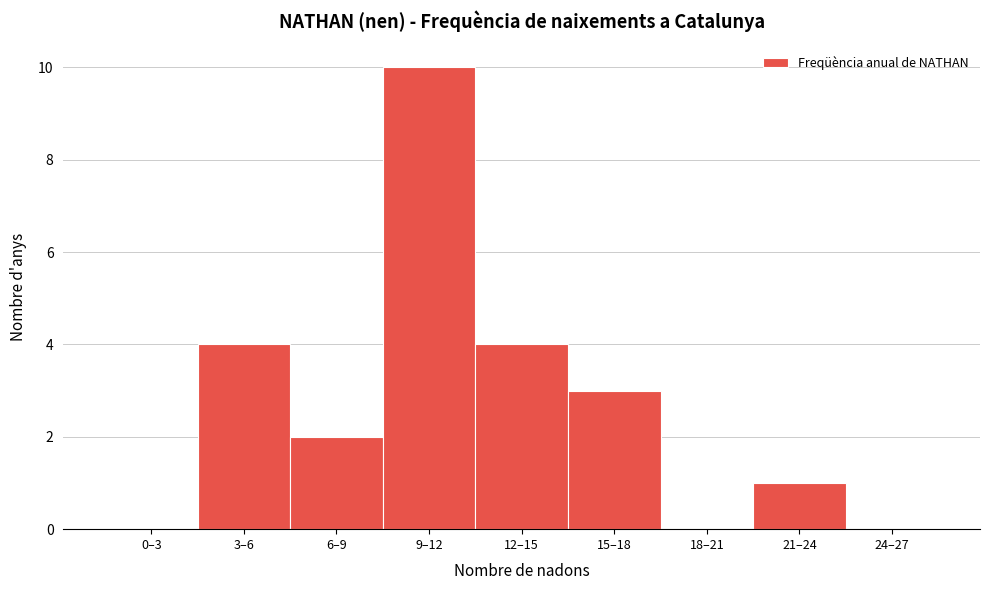

Reading left to right, extract all data points from this chart.

0–3=0	3–6=4	6–9=2	9–12=10	12–15=4	15–18=3	18–21=0	21–24=1	24–27=0